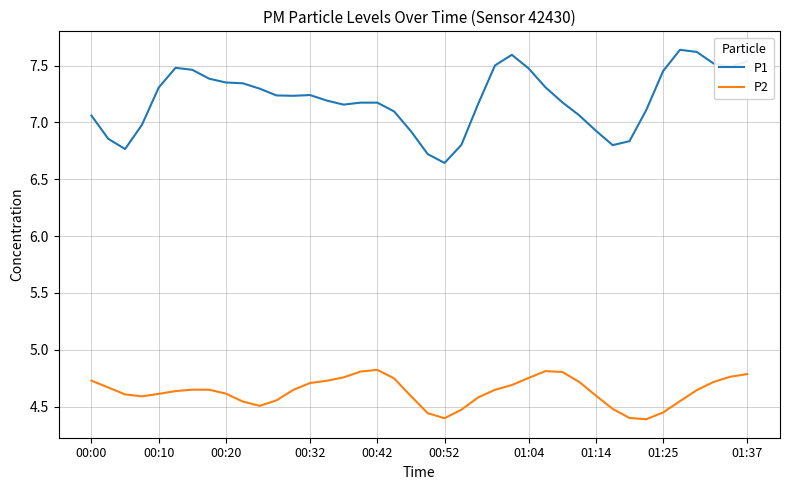

What are all the series names shown in the legend?

P1, P2